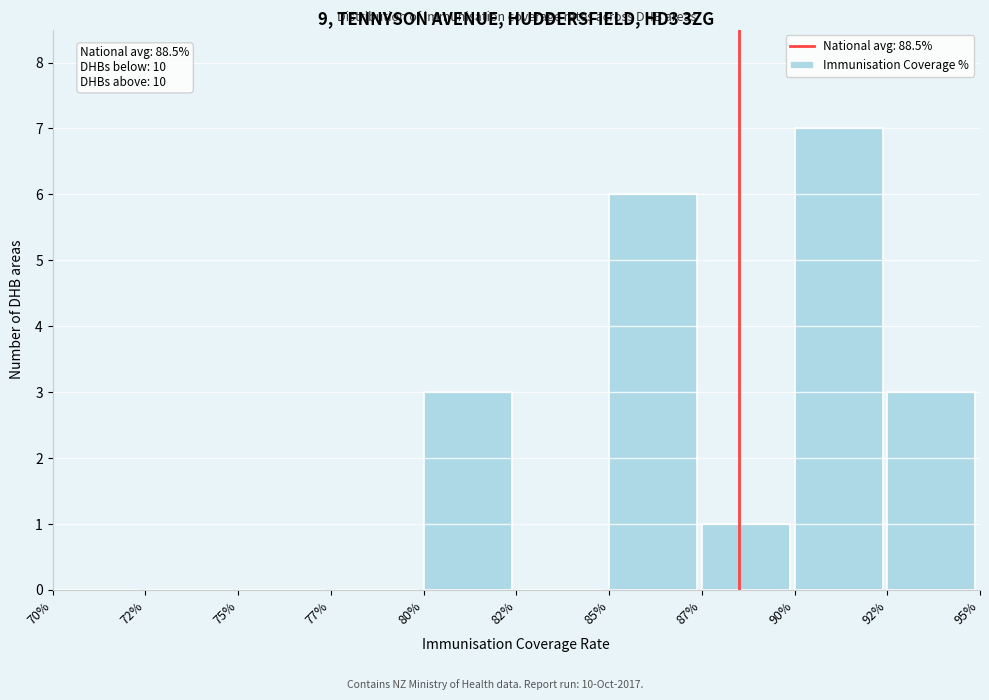

Reading left to right, transcribe all the data shown in this chart.

70%=0	72%=0	75%=0	77%=0	80%=3	82%=0	85%=6	87%=1	90%=7	92%=3